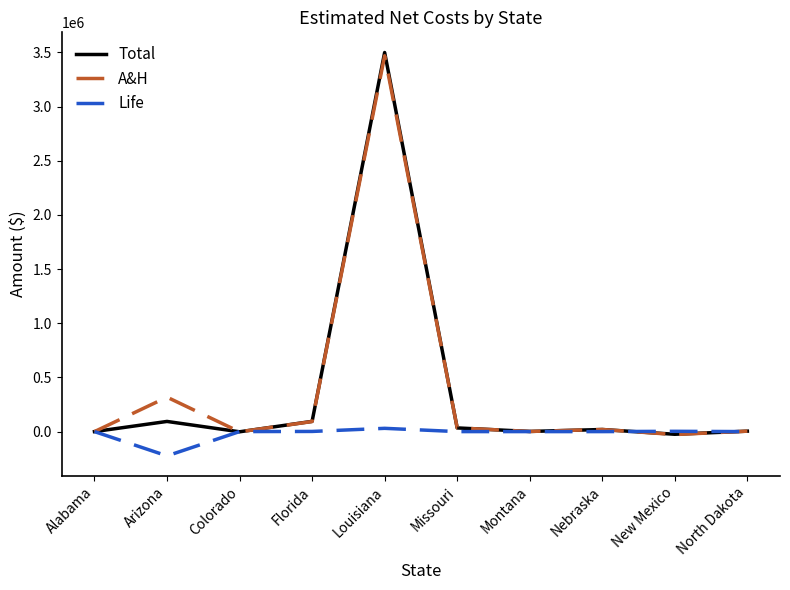

What position from the right is Louisiana?

6